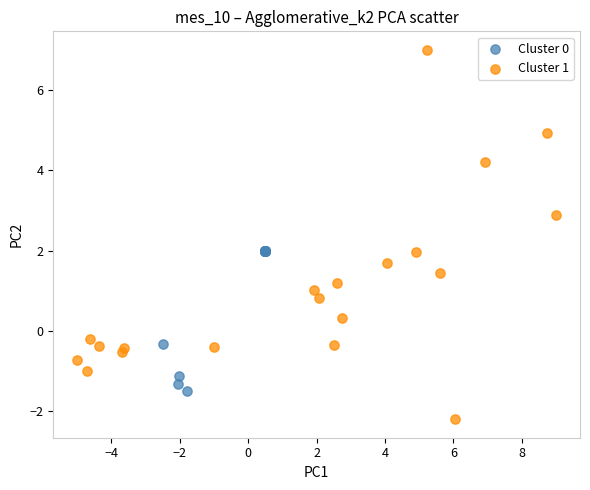

Which series contains the lowest Y value?

Cluster 1